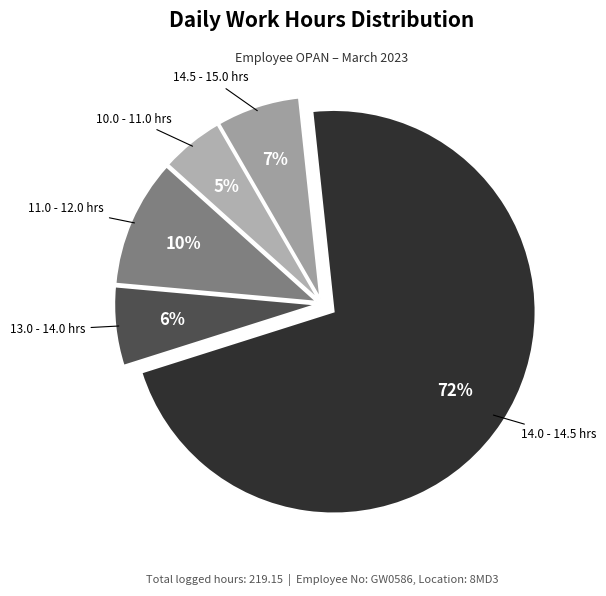

How many slices are in this pie chart?

5